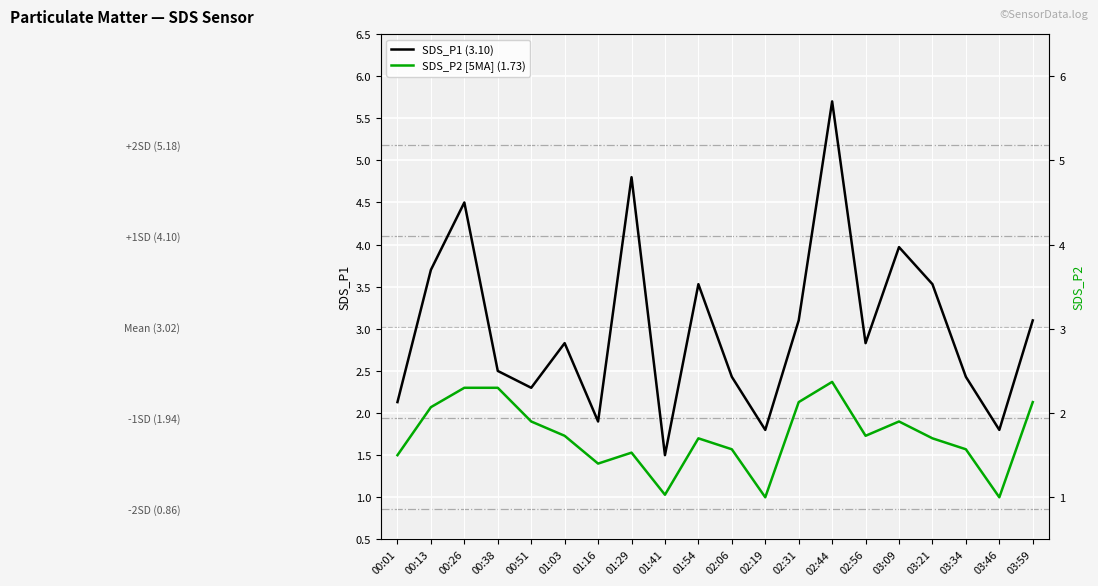

What is the sum of the SDS_P1 (3.10) values at 03:21 and 00:13?

7.2